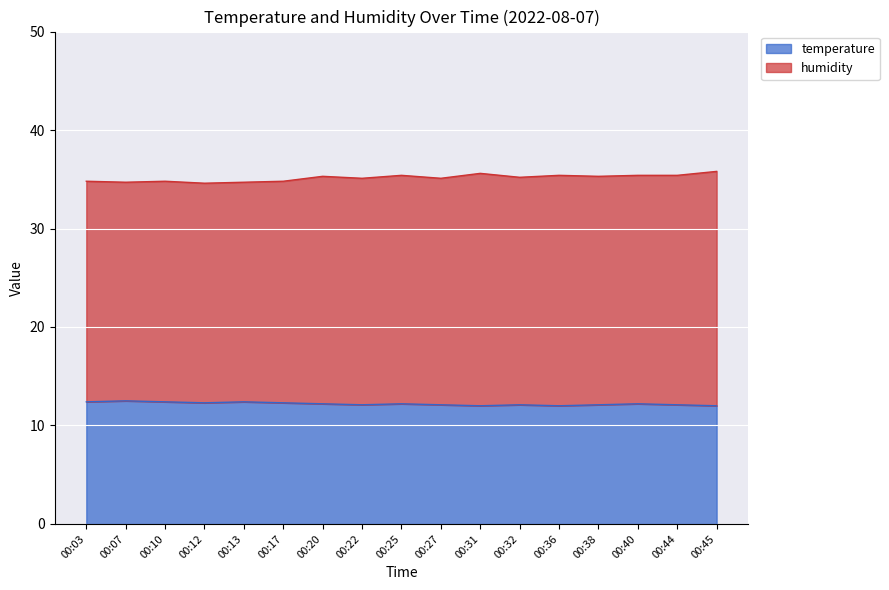

What is the total value across all series at 00:10?

34.8